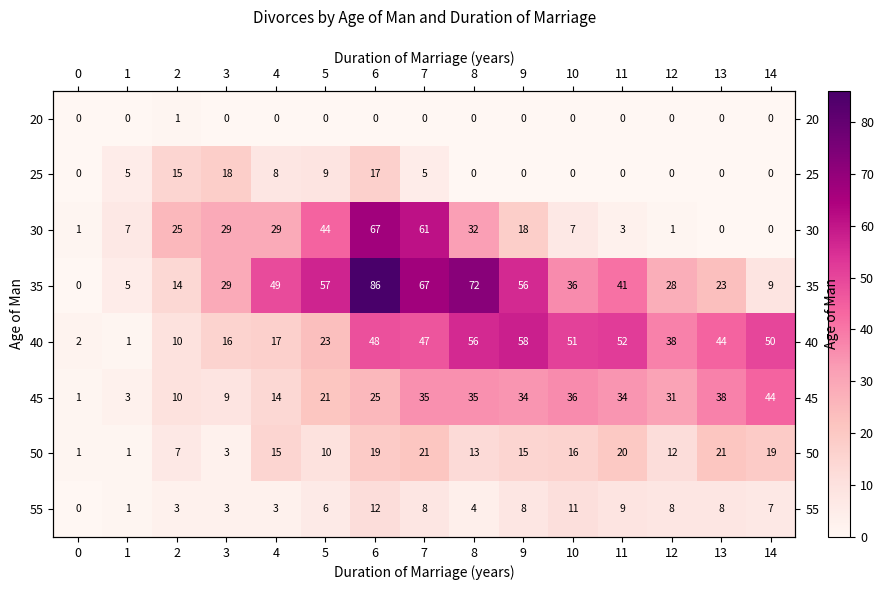

What is the spread (max minus min) of values at 4?

49